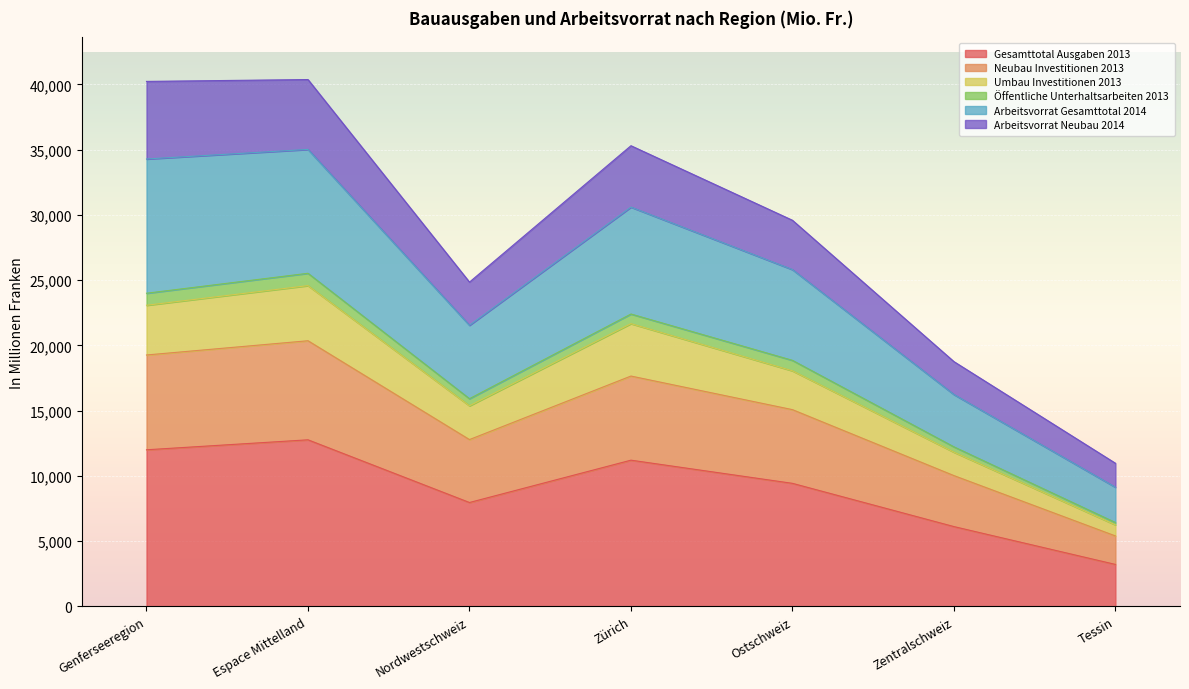

True or false: Gesamttotal Ausgaben 2013 and Arbeitsvorrat Gesamttotal 2014 intersect in this chart.

False